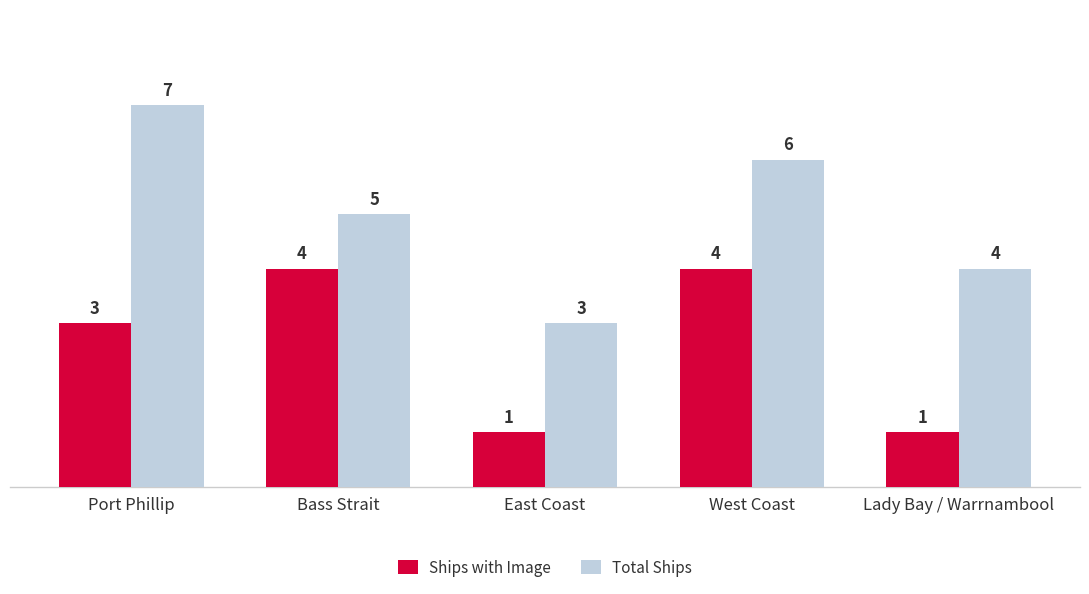

What is the maximum value shown in the chart?

7